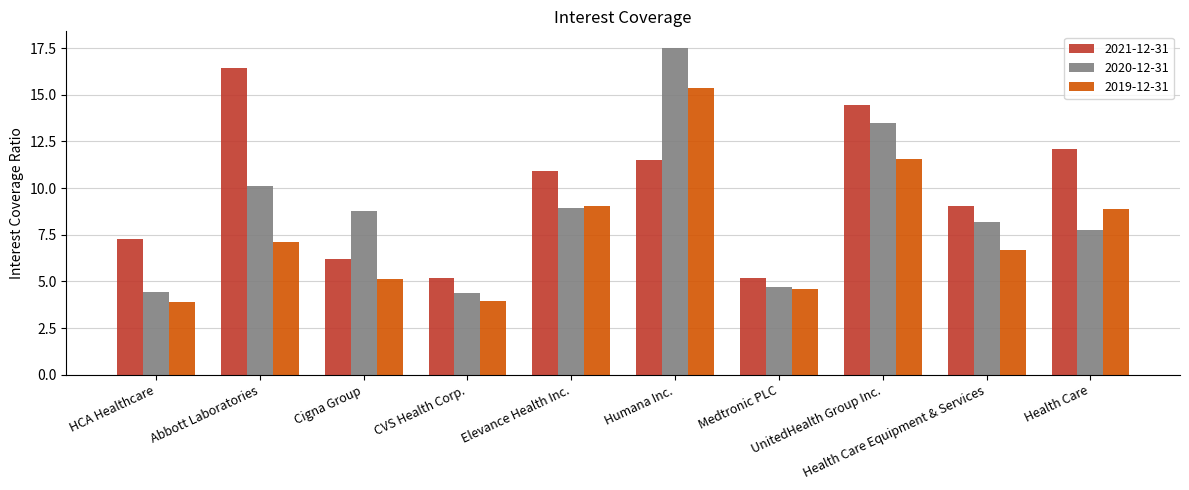

Which series has the widest spread of values?

2020-12-31